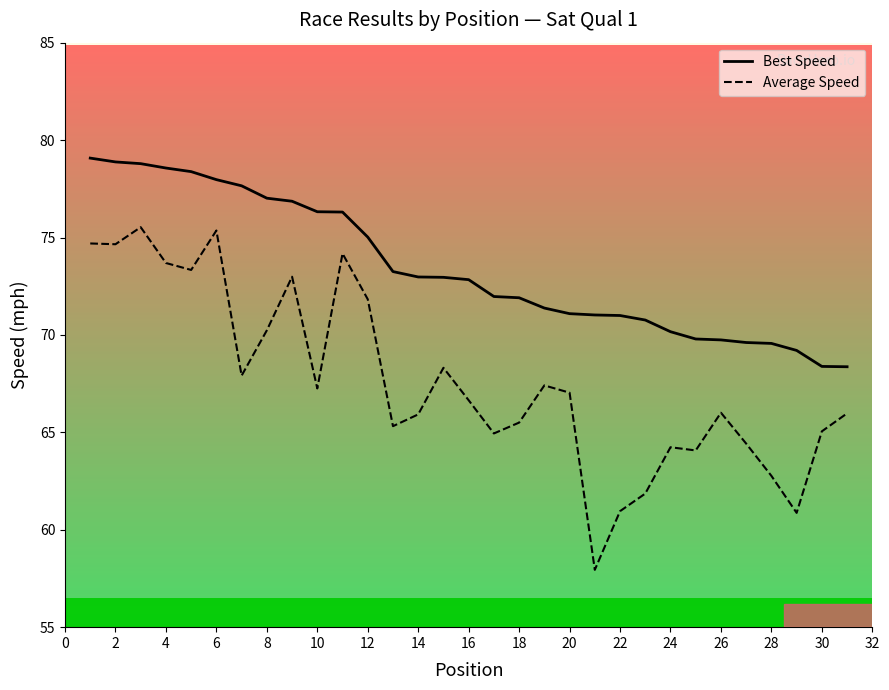

Which series has the largest total across all categories?

Best Speed